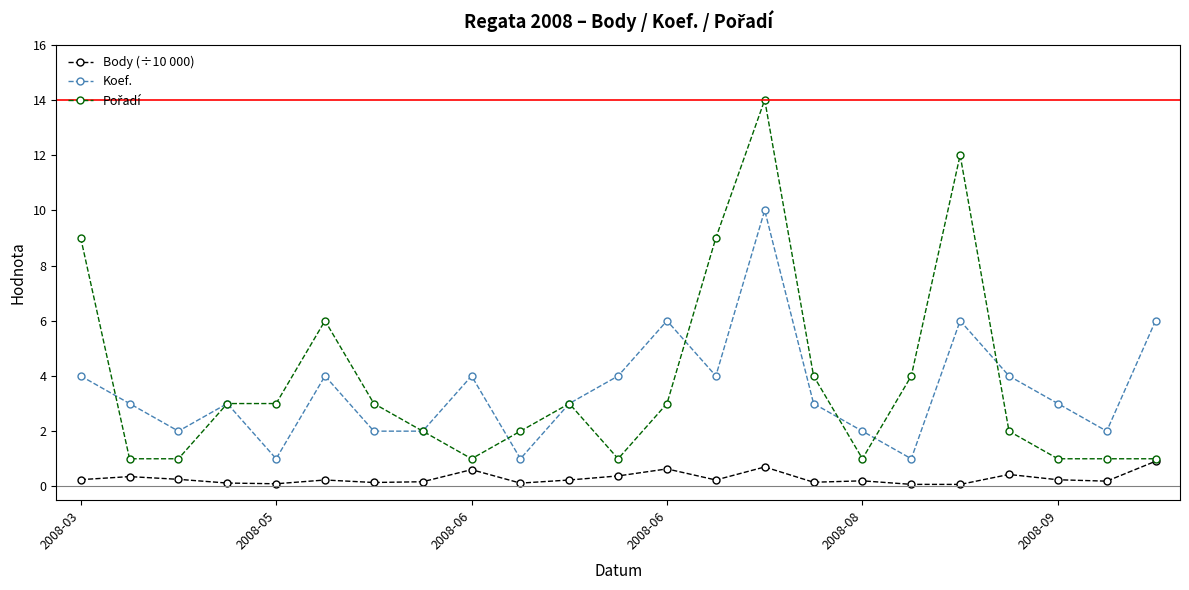

What is the maximum value for Body (÷10 000)?

0.9